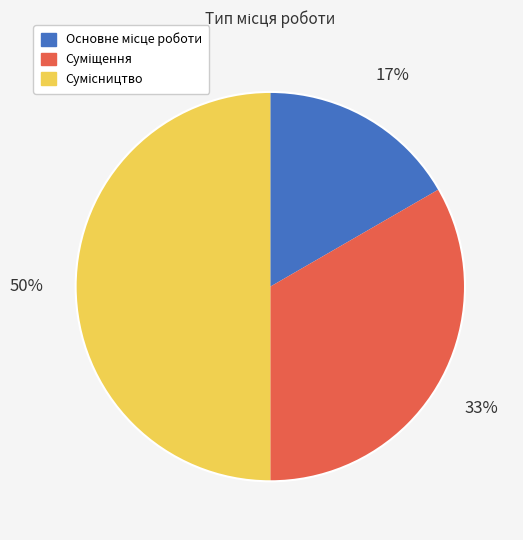

To the nearest percent, what is the difference between the largest and smallest slice percentages?

33%